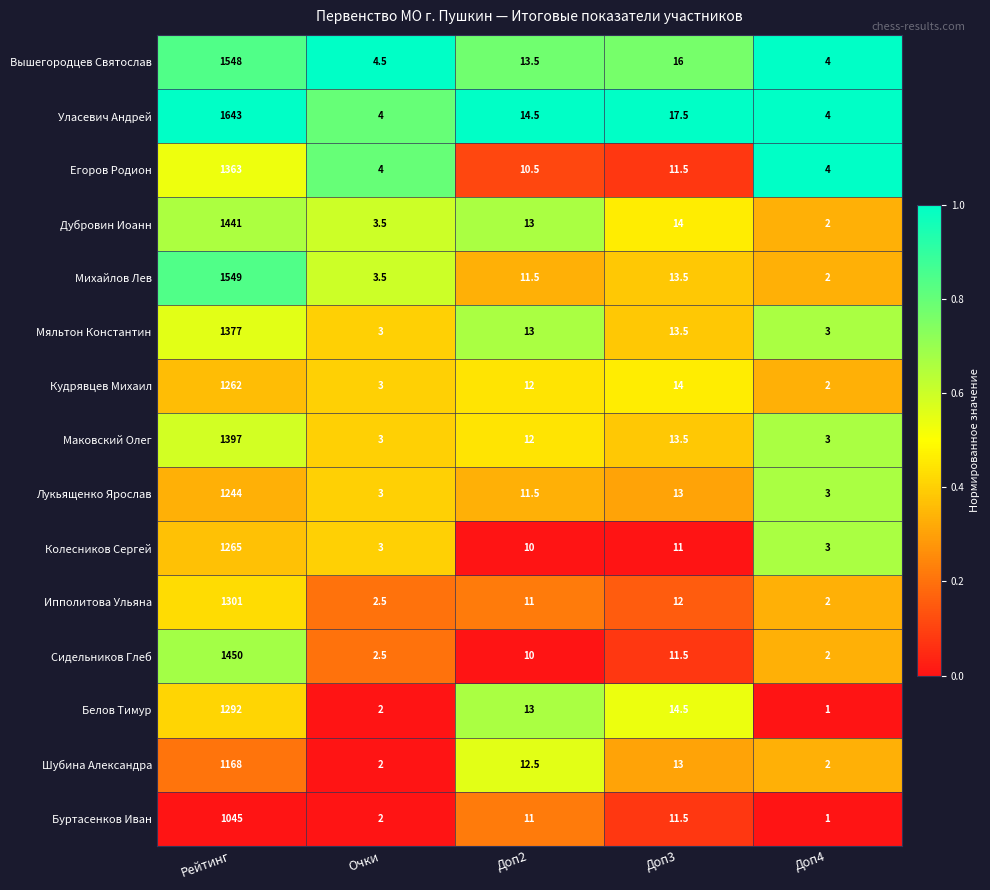

Which series has the largest total across all categories?

Уласевич Андрей